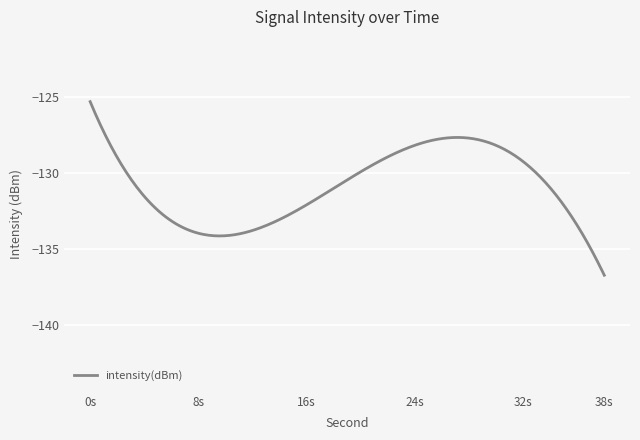

What is the greatest value displayed?

-125.3